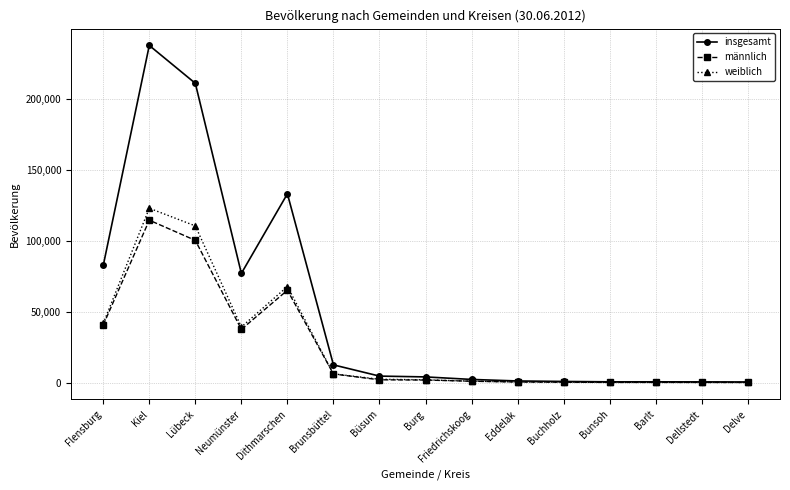

Is it true that weiblich equals 39447 at Neumünster?

True